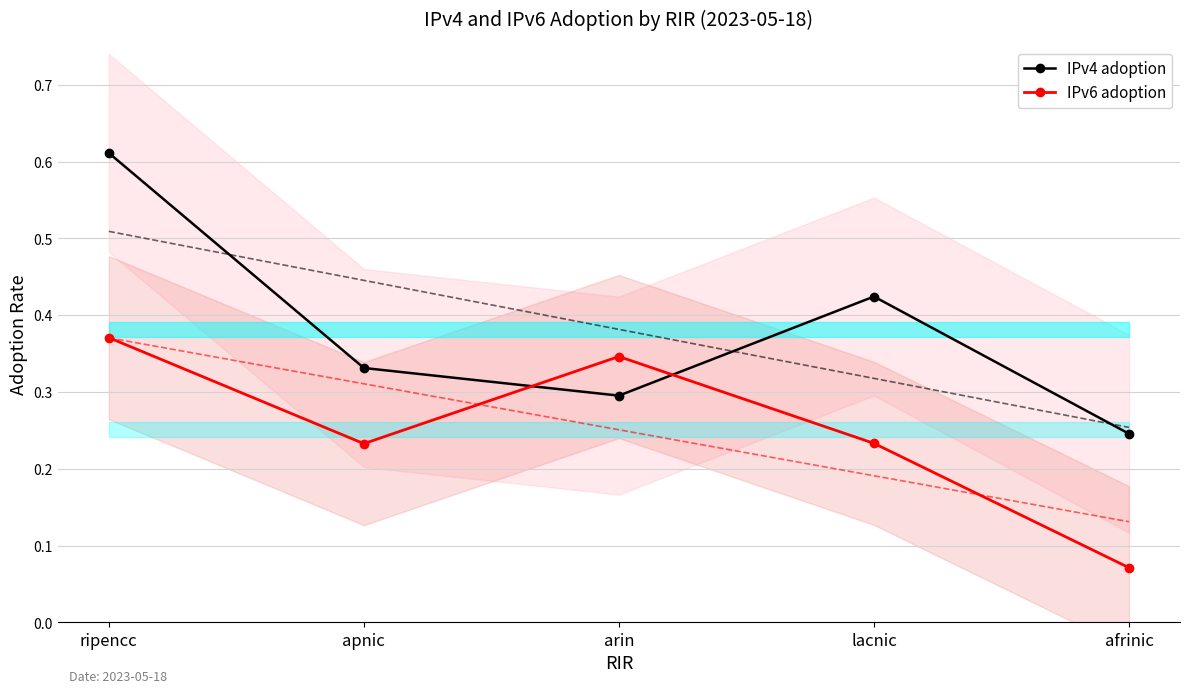

Which series has the largest total across all categories?

IPv4 adoption